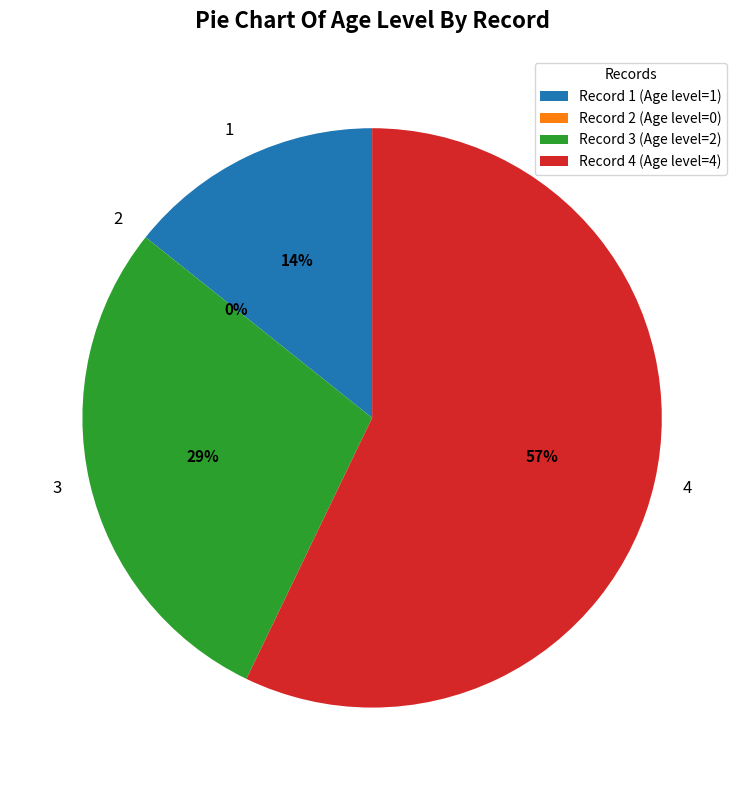

Combined, do 1 and 3 account for over 50%?

No